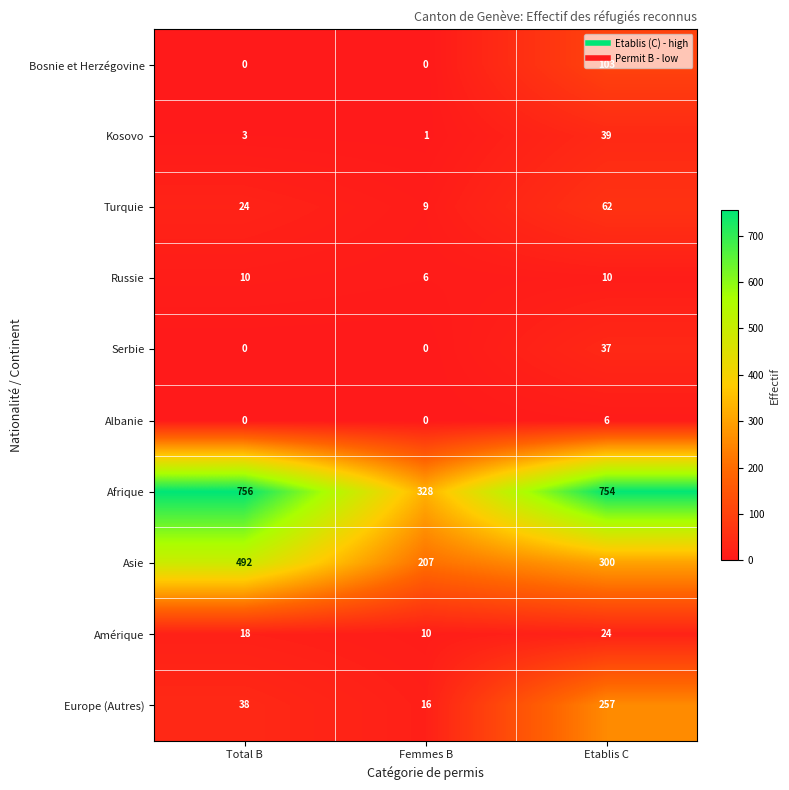

How many data points does each series have?

3